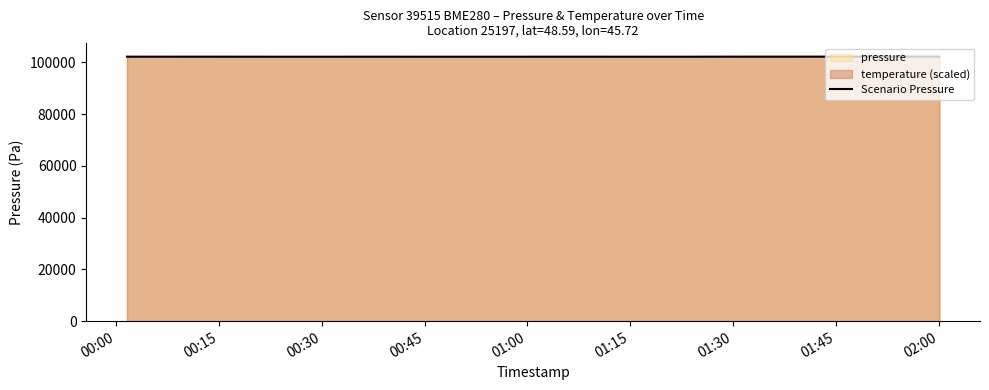

Does the chart have visible grid lines?

No